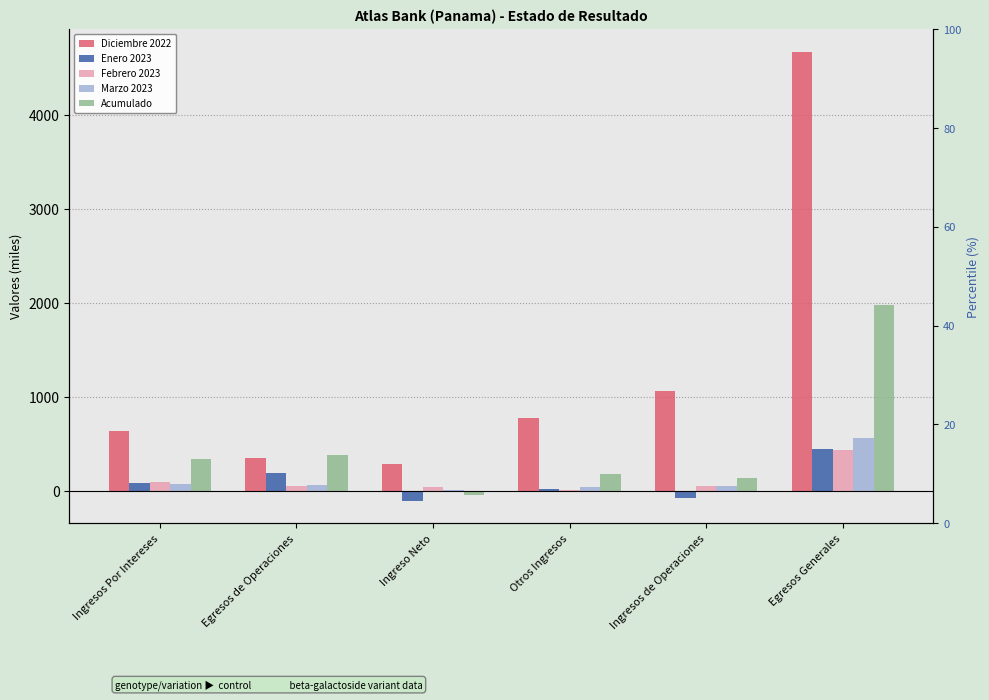

Are the bars horizontal?

No